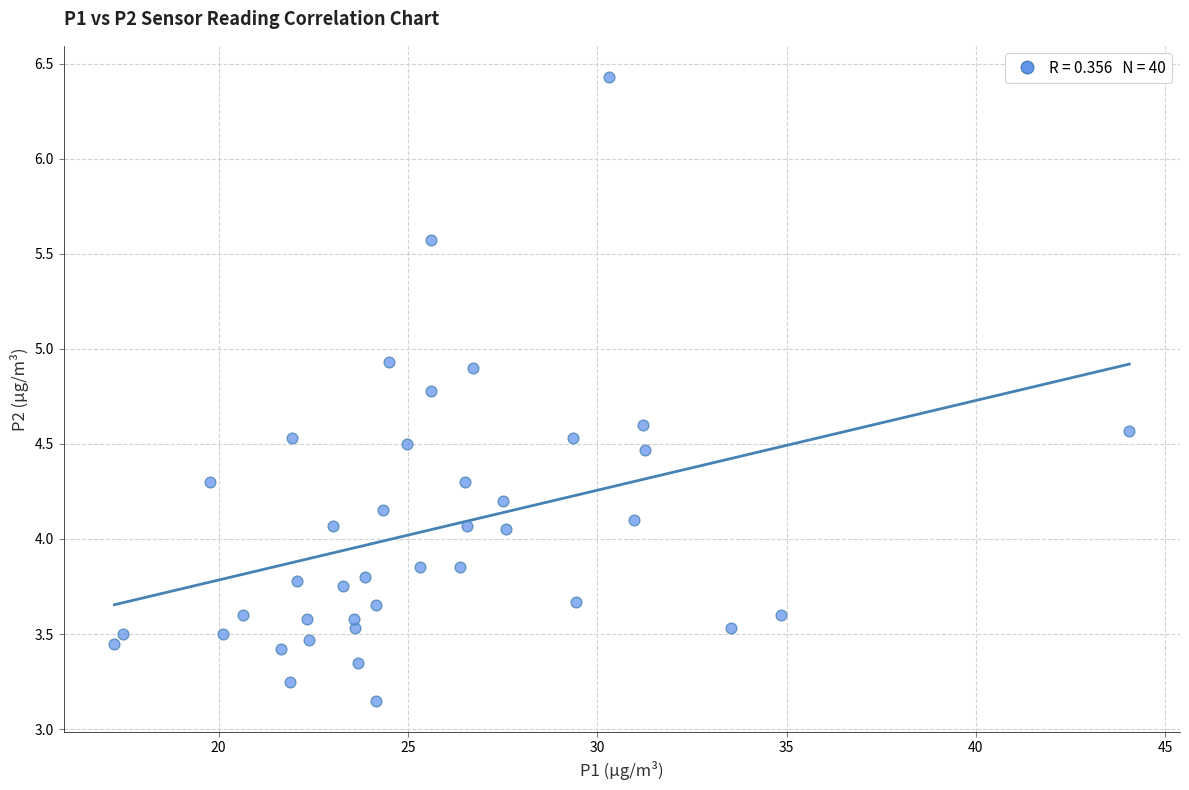

What is the range of Y values (max minus min)?

3.3